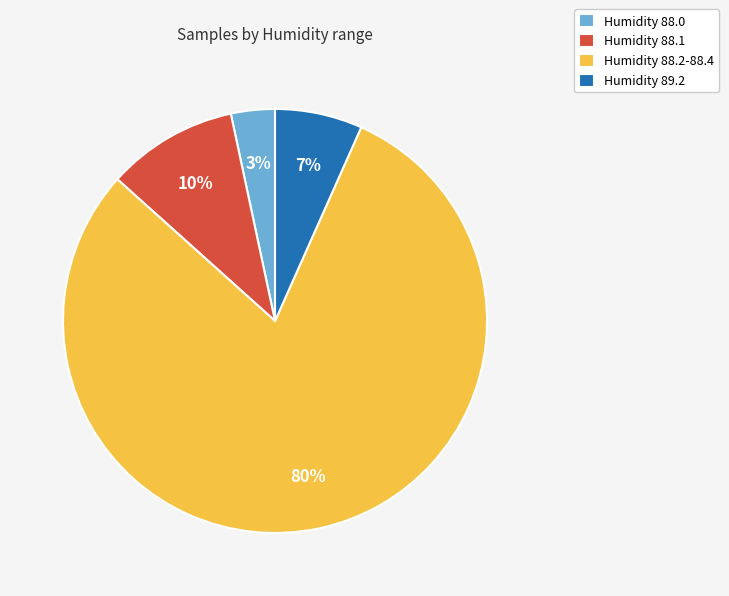

Rank the categories by value from highest to lowest.

Humidity 88.2-88.4, Humidity 88.1, Humidity 89.2, Humidity 88.0